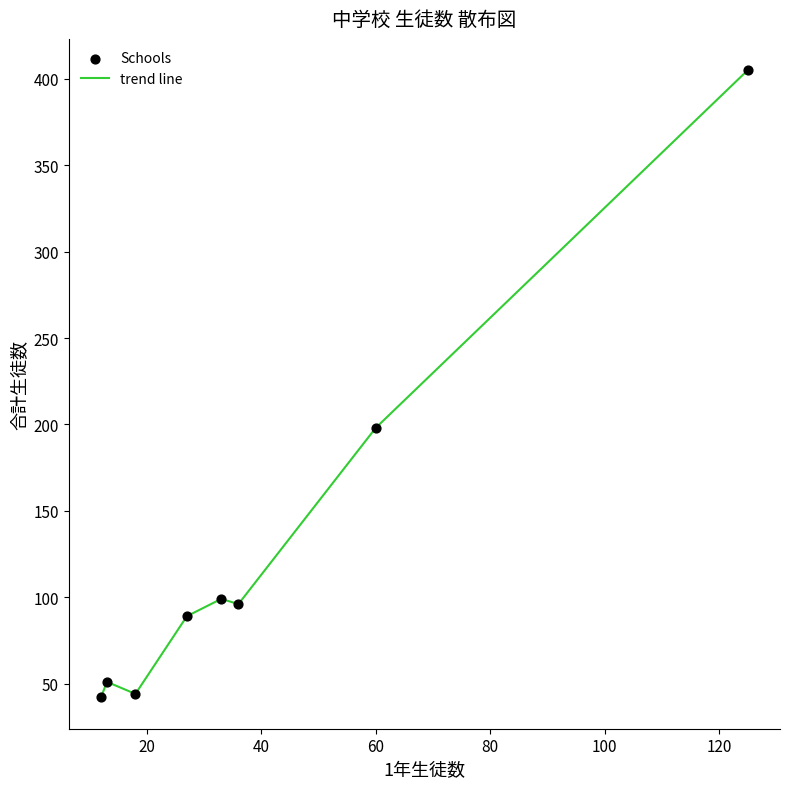

True or false: the data has more than 0 interior local peaks.

True